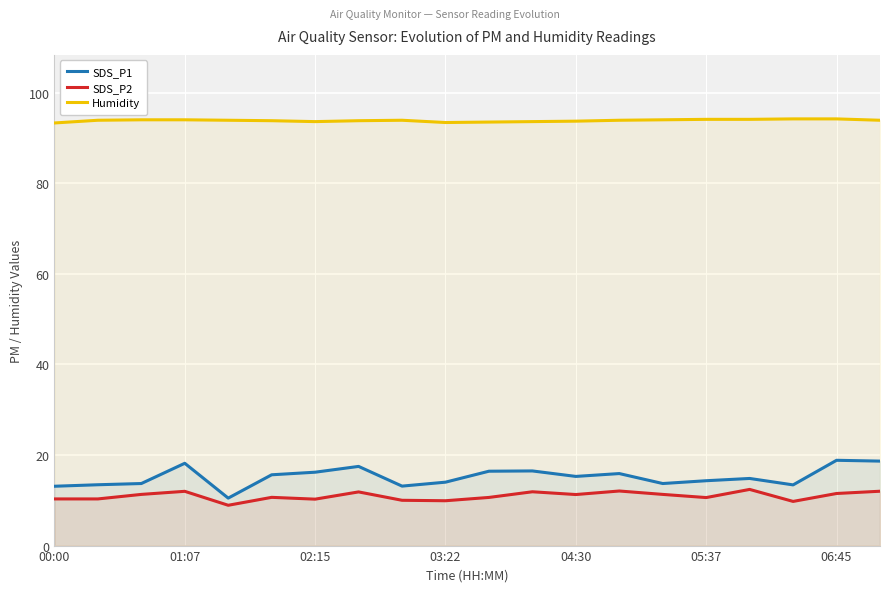

True or false: SDS_P2 has more than 0 points higher than both neighbors.

True